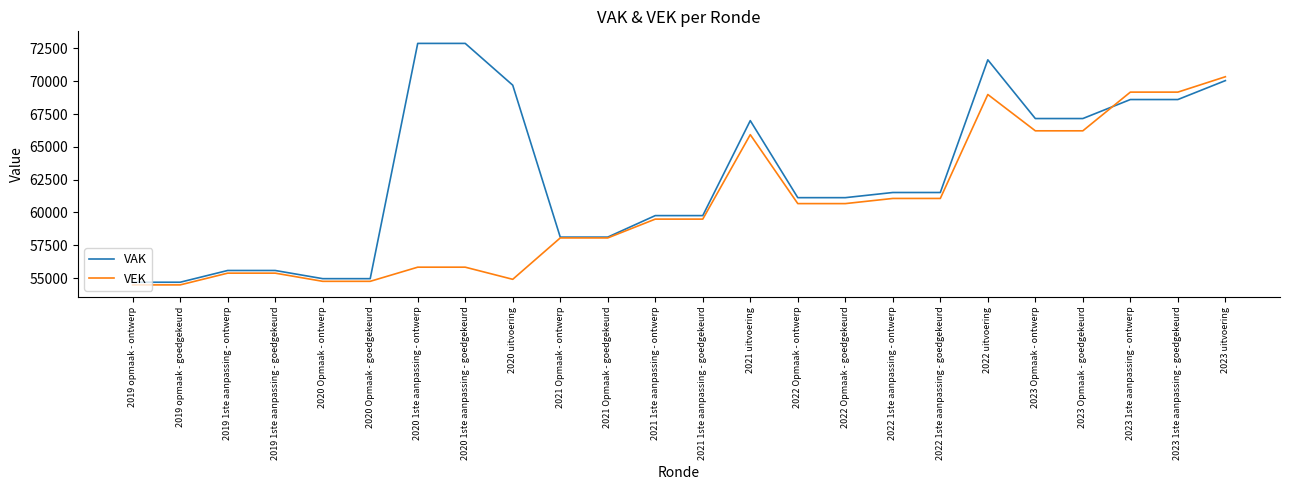

Rank the series by their average value, from highest to lowest.

VAK, VEK